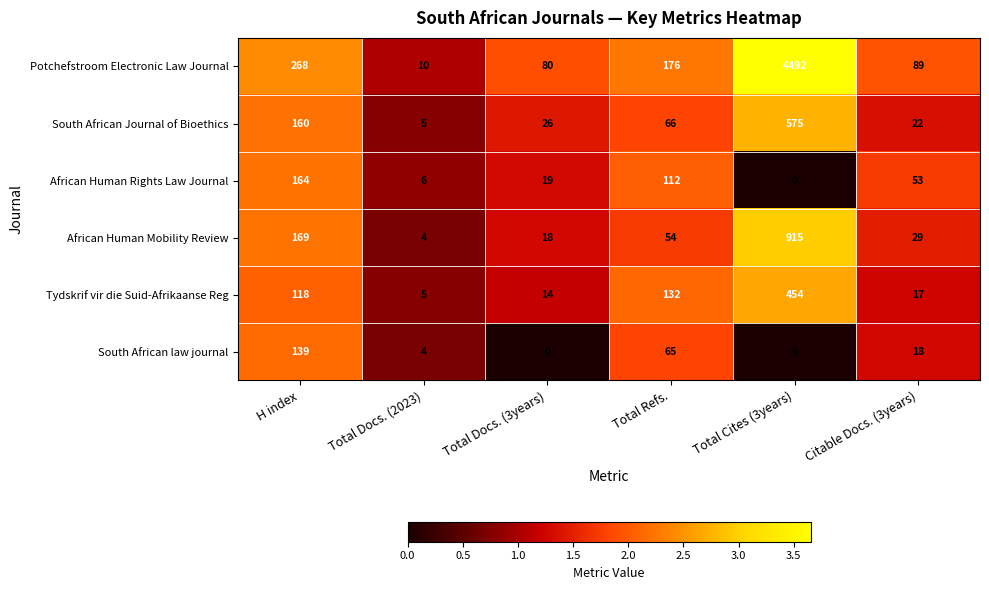

List the series in order of their peak value, highest first.

Potchefstroom Electronic Law Journal, African Human Mobility Review, South African Journal of Bioethics, Tydskrif vir die Suid-Afrikaanse Reg, African Human Rights Law Journal, South African law journal